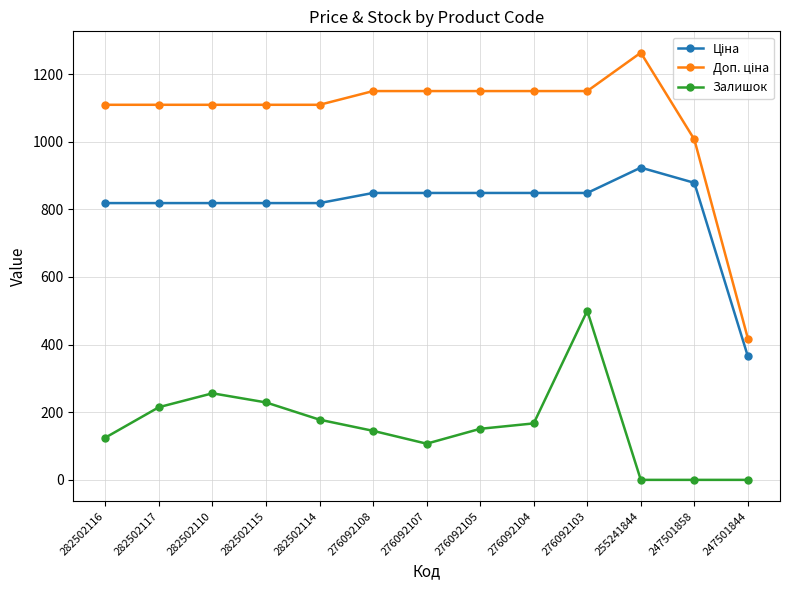

True or false: Залишок has a value of 770.2 at 276092103.

False